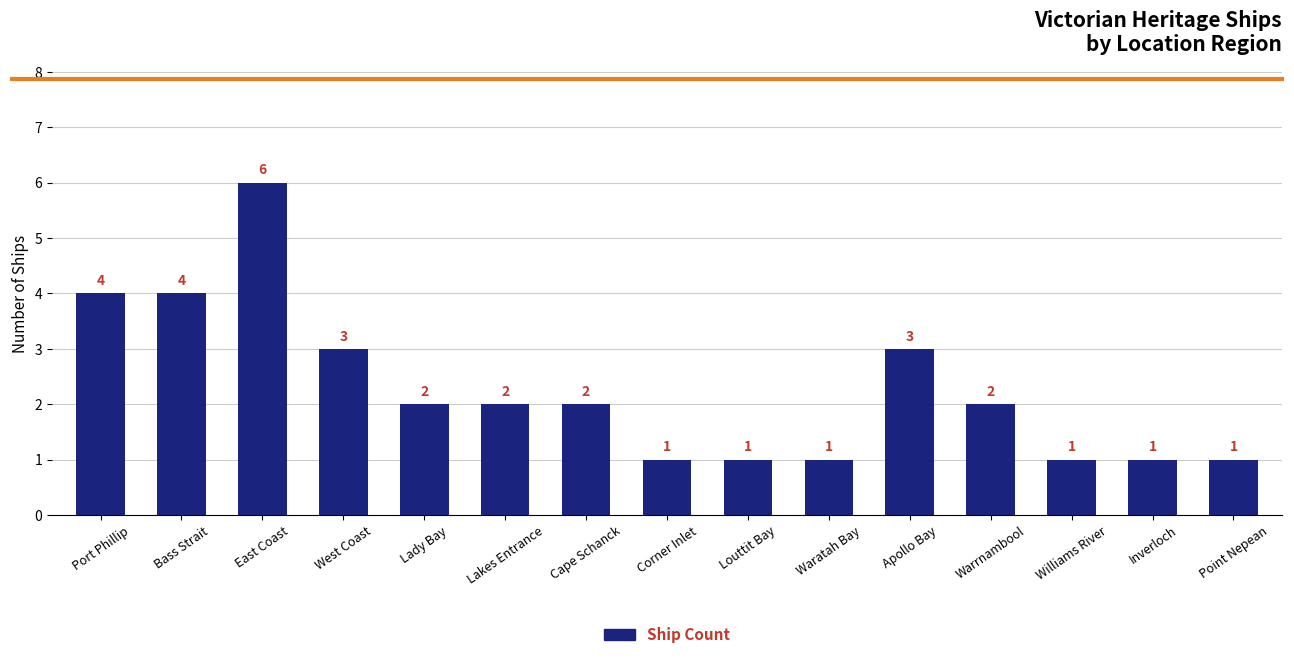

Reading left to right, extract all data points from this chart.

4	4	6	3	2	2	2	1	1	1	3	2	1	1	1